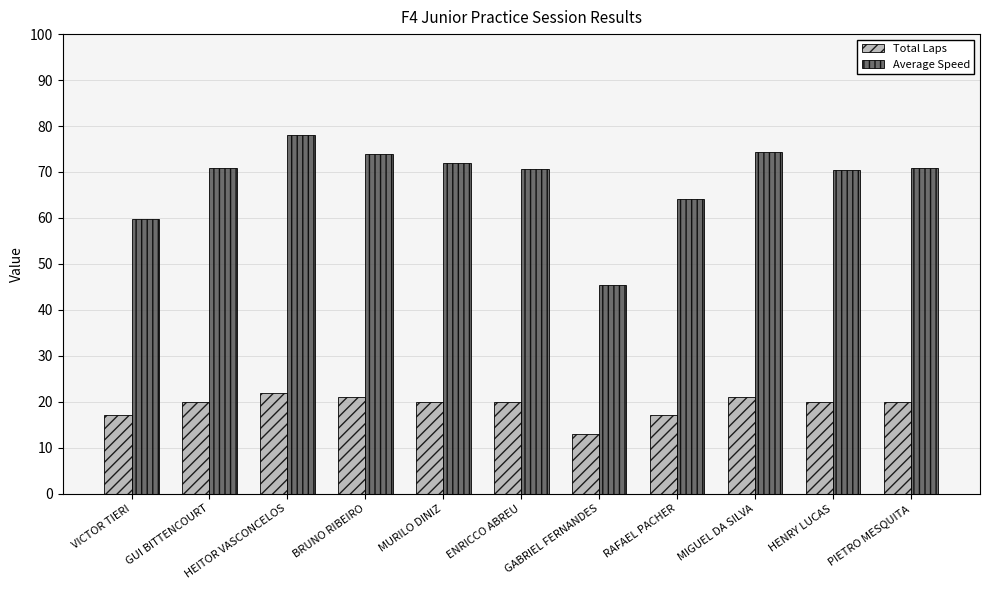

What is the sum of the Total Laps values at RAFAEL PACHER and ENRICCO ABREU?

37.0